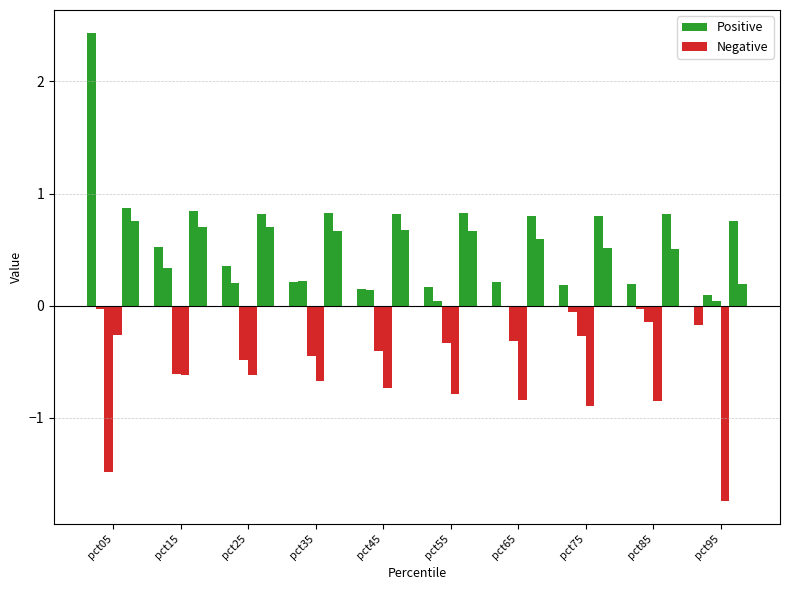

At how many categories does at least one series exceed 1?

1